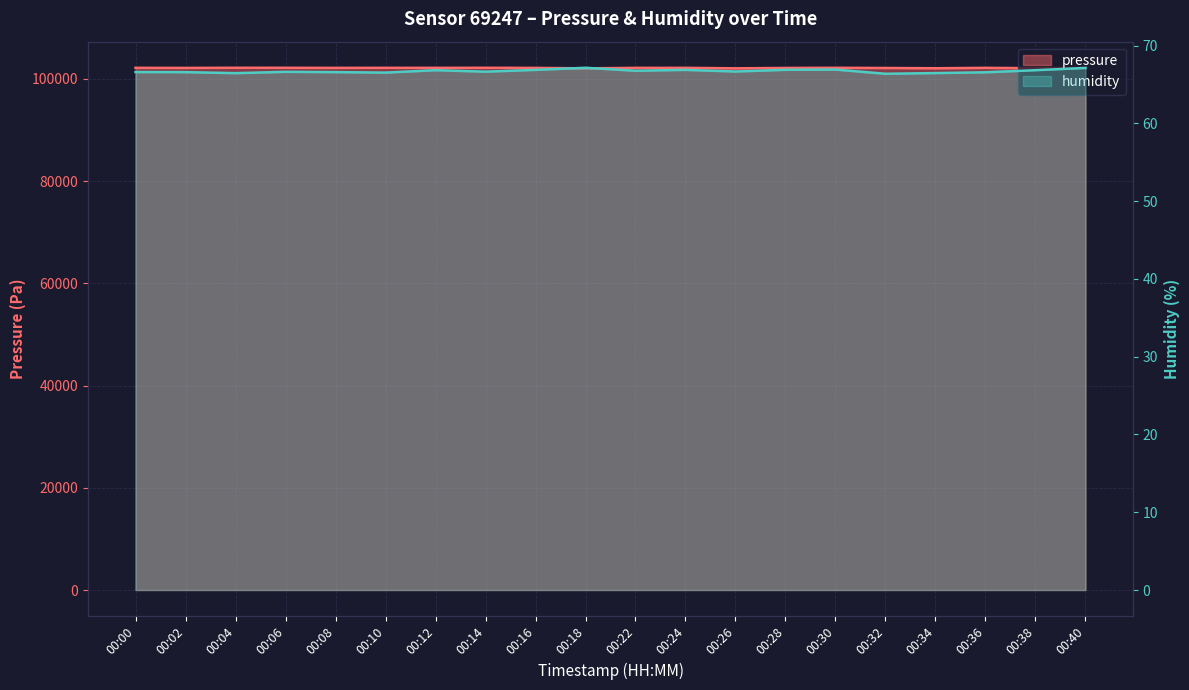

What is the sum of the pressure values at 00:08 and 00:40?

204352.4